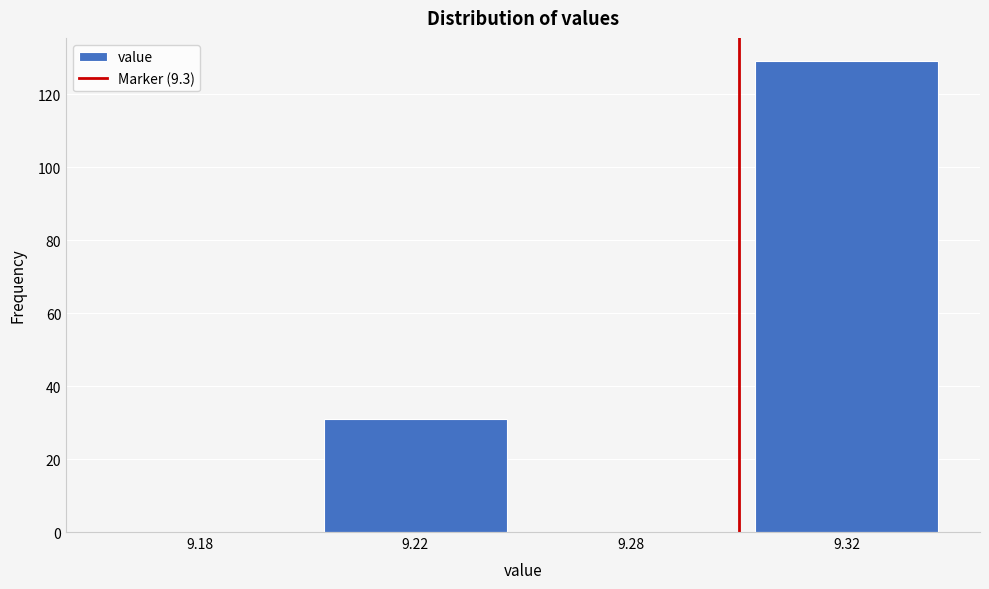

Reading left to right, what are all the values shown in this chart?

9.18=0	9.22=31	9.28=0	9.32=129